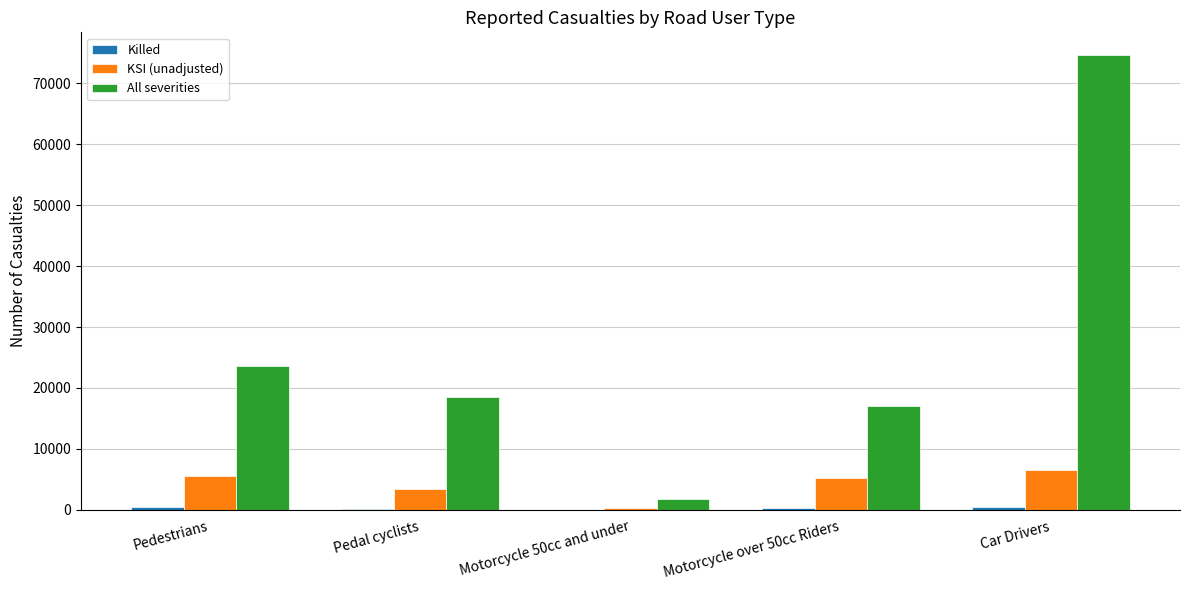

Where is All severities nearest to the value 38159?

Pedestrians